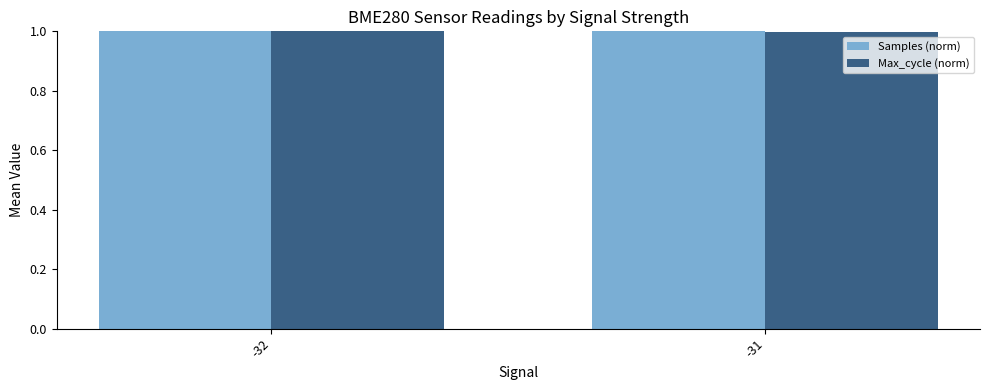

How many data points in Samples (norm) are less than 1?

1